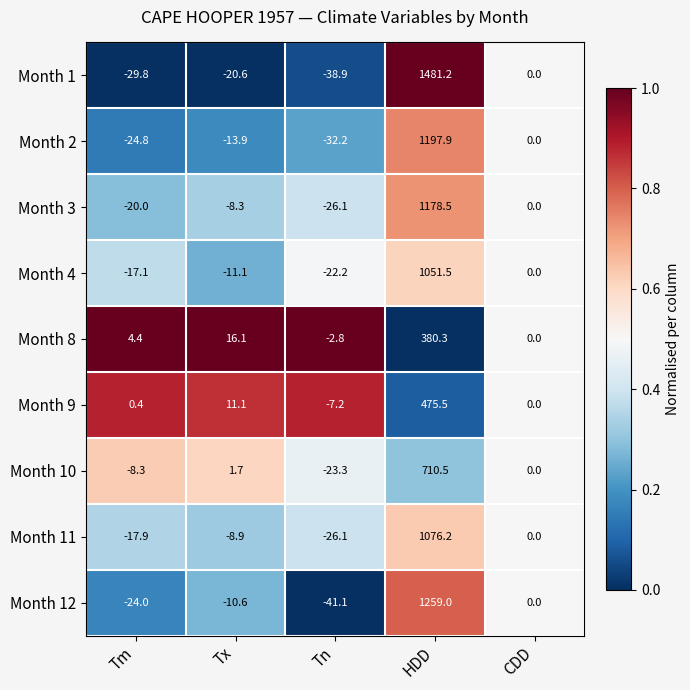

What is the total value across all series at Tn?

-219.9